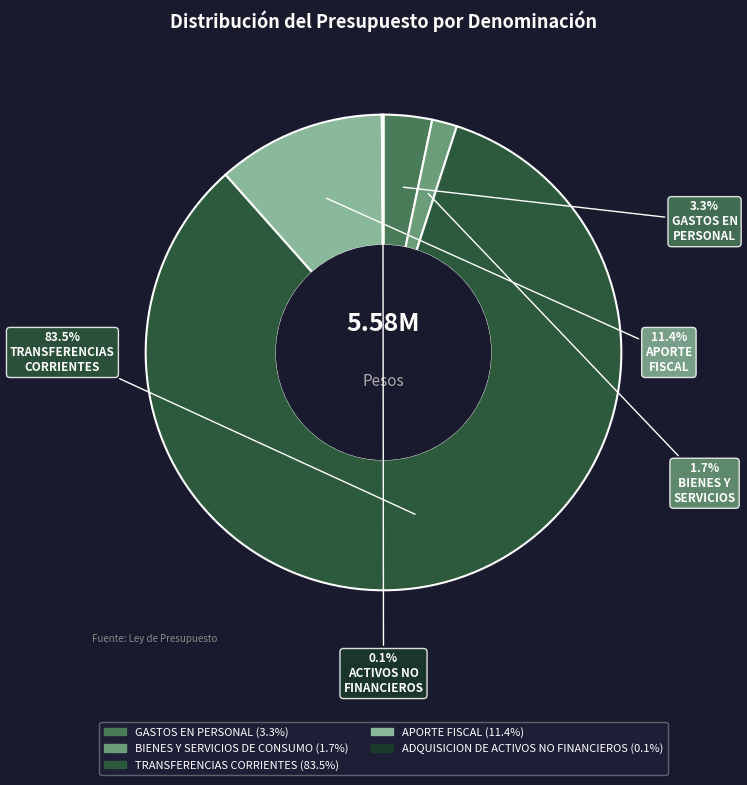

True or false: GASTOS EN PERSONAL accounts for 3% of the total.

True